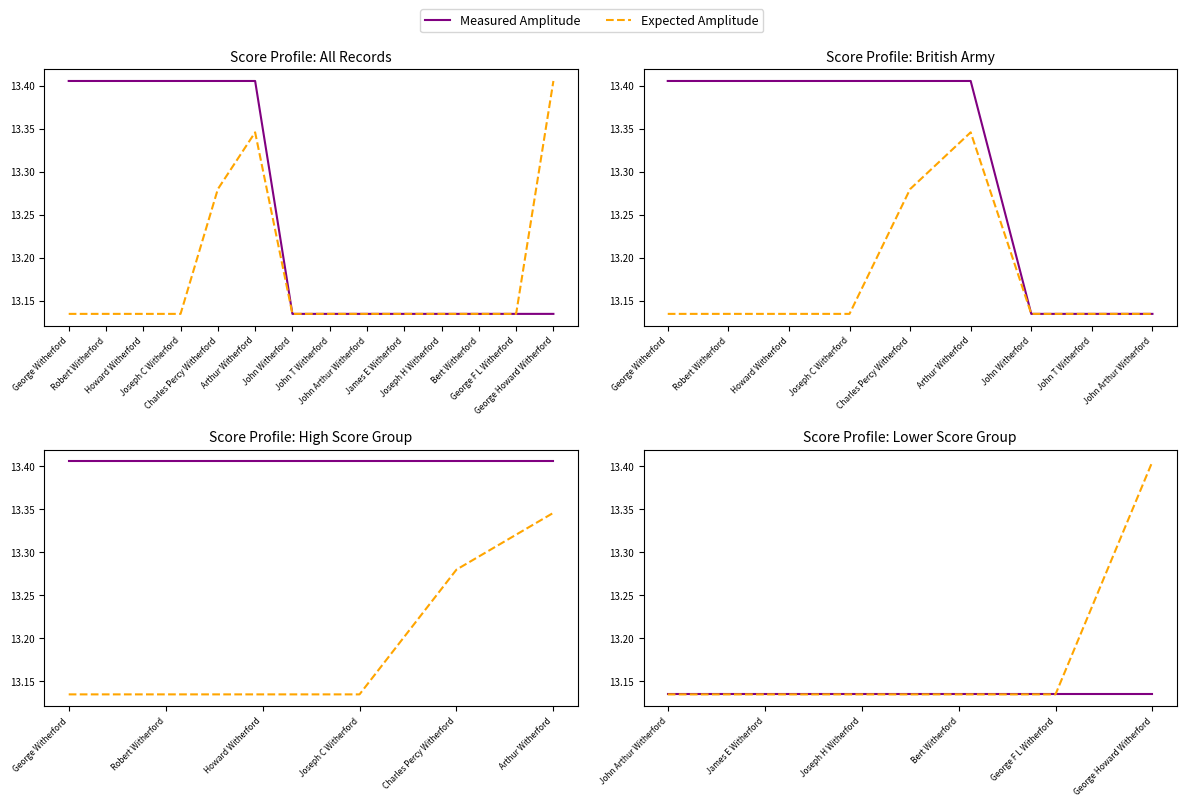

True or false: Measured Amplitude and Expected Amplitude intersect in this chart.

False